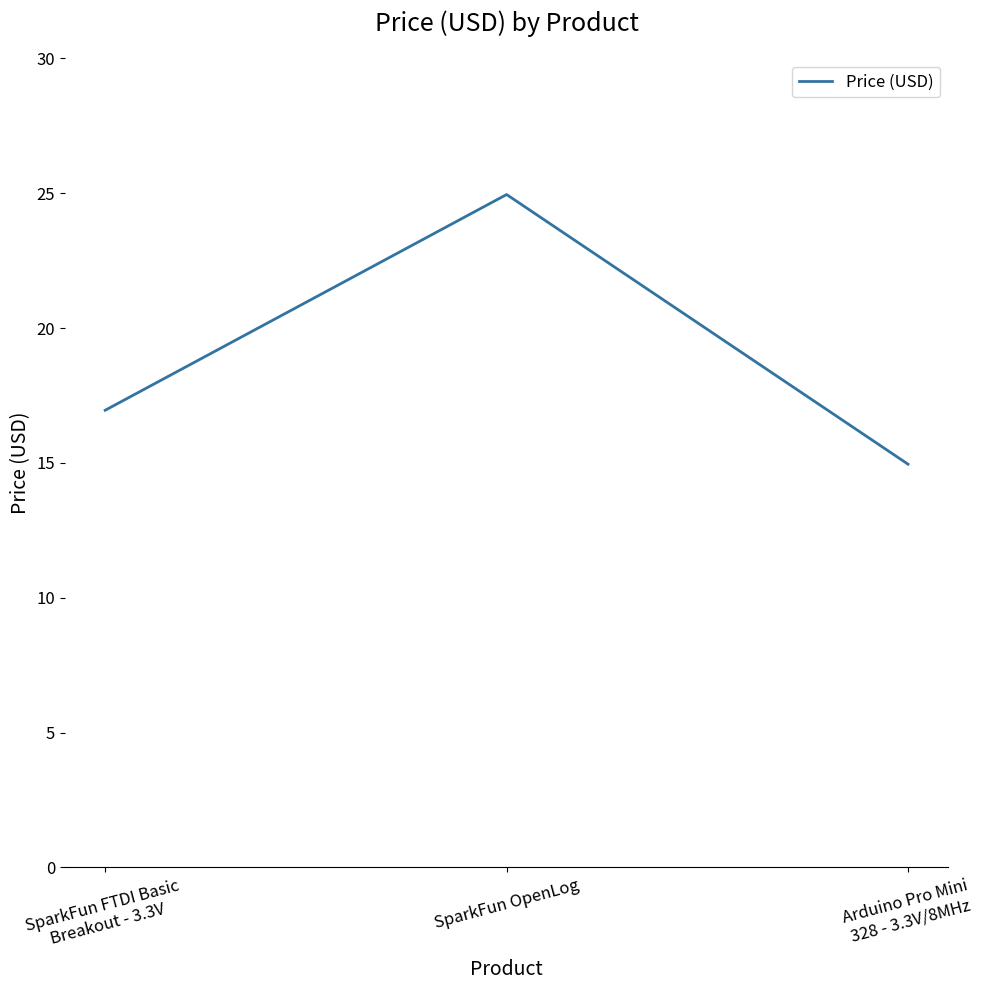

The chart shows a value of 7.4 at SparkFun OpenLog. True or false?

False